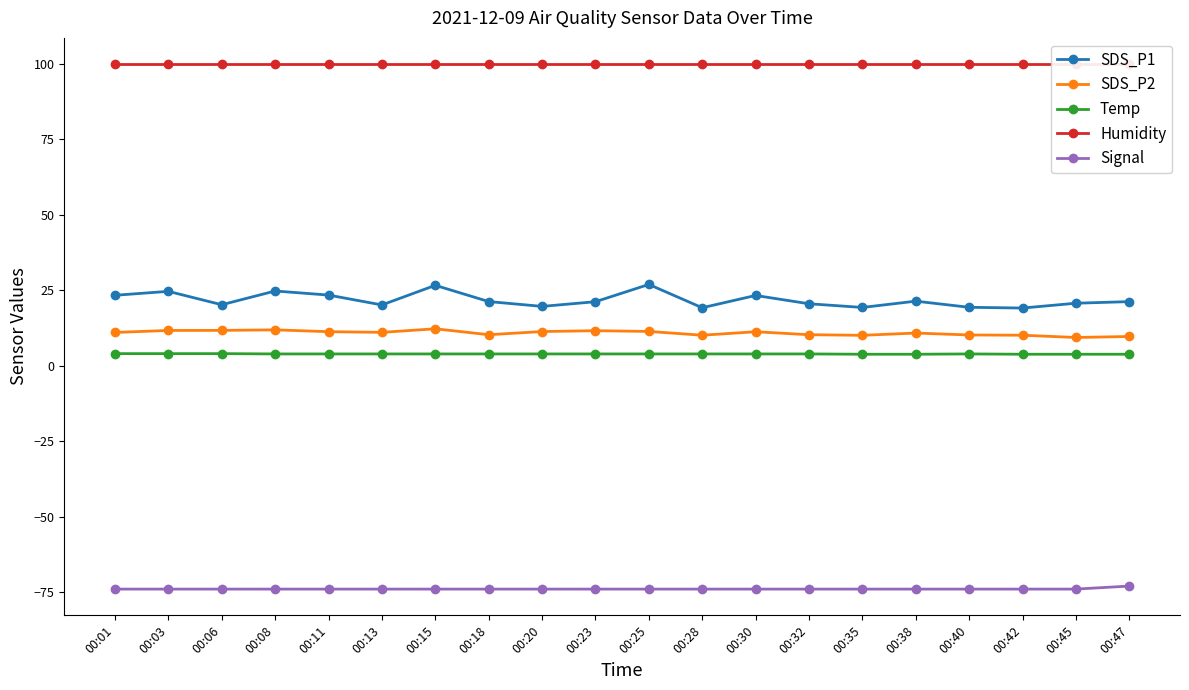

True or false: Humidity and SDS_P2 intersect in this chart.

False